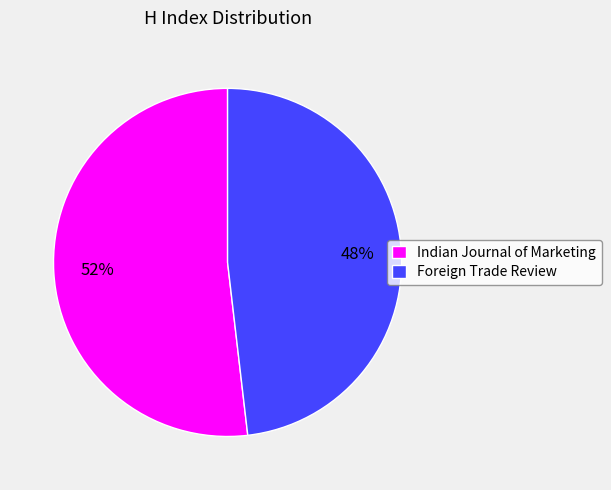

Approximately how many times larger is the value at Foreign Trade Review compared to Indian Journal of Marketing?

0.9